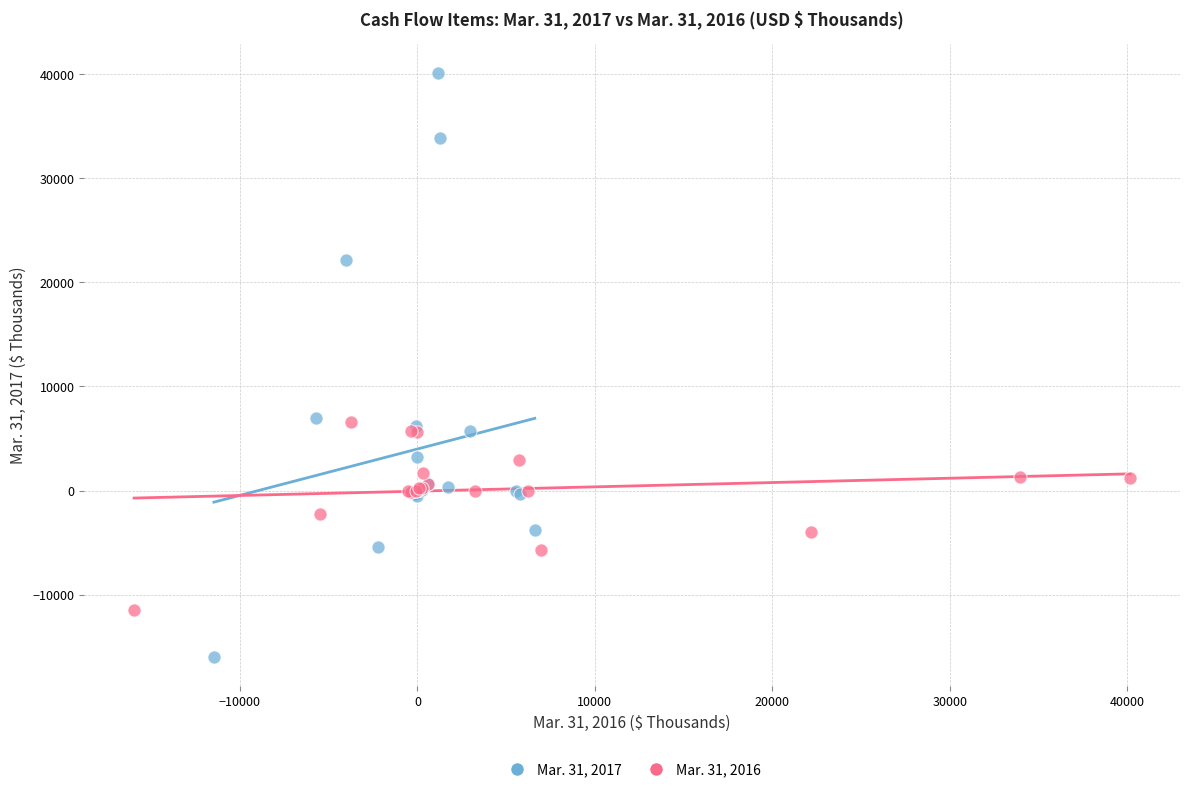

What are all the series names shown in the legend?

Mar. 31, 2017, Mar. 31, 2016